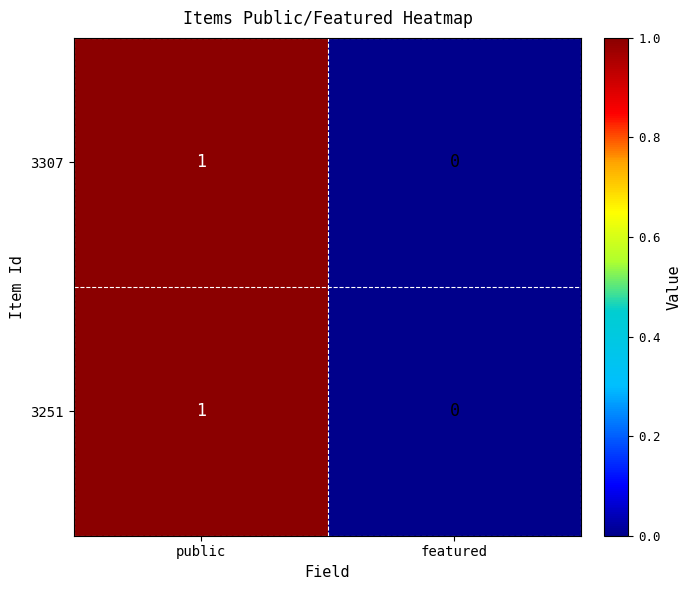

Is it true that 3251 equals 0 at featured?

True